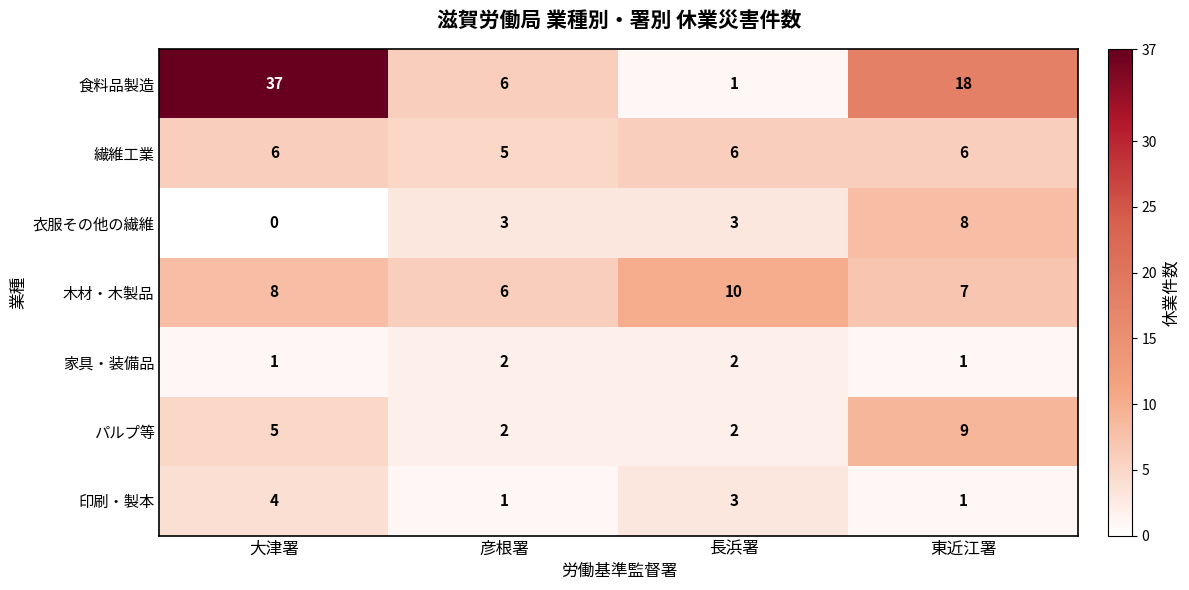

Reading left to right, transcribe all the data shown in this chart.

食料品製造: 大津署=37	彦根署=6	長浜署=1	東近江署=18
繊維工業: 大津署=6	彦根署=5	長浜署=6	東近江署=6
衣服その他の繊維: 大津署=0	彦根署=3	長浜署=3	東近江署=8
木材・木製品: 大津署=8	彦根署=6	長浜署=10	東近江署=7
家具・装備品: 大津署=1	彦根署=2	長浜署=2	東近江署=1
パルプ等: 大津署=5	彦根署=2	長浜署=2	東近江署=9
印刷・製本: 大津署=4	彦根署=1	長浜署=3	東近江署=1